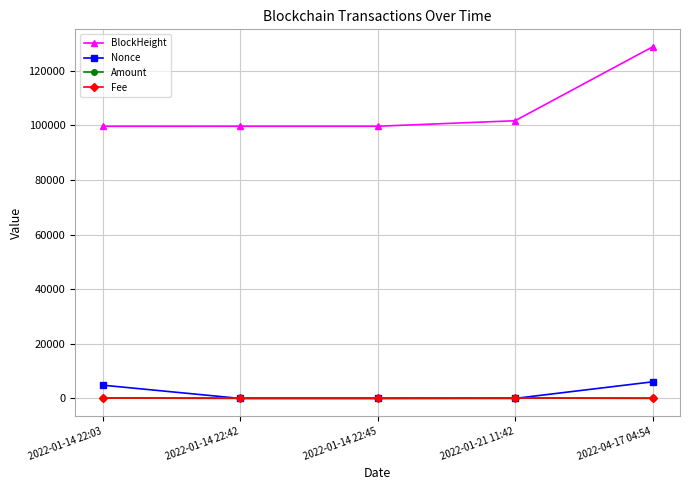

What is the difference between the BlockHeight values at 2022-01-14 22:45 and 2022-01-14 22:42?

1.0